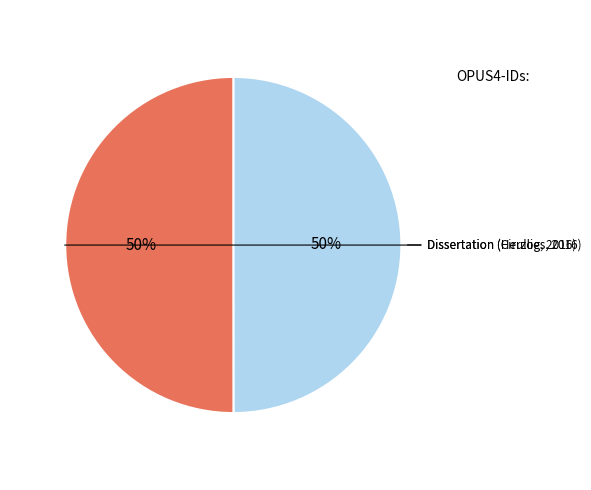

What is the smallest slice in the pie chart?

Dissertation (Cirullies, 2016)